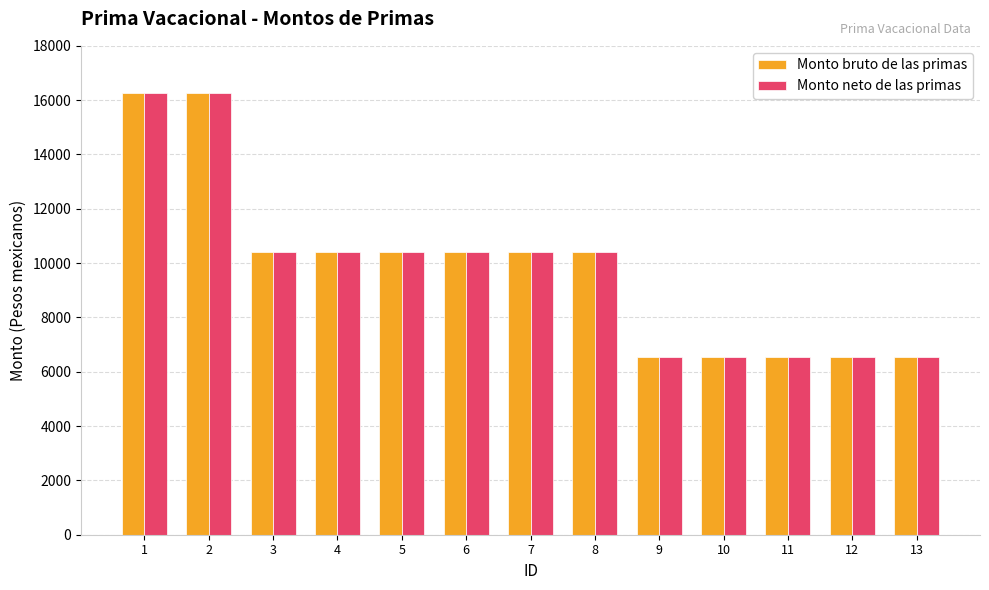

What is the difference between the second highest and minimum values in the Monto neto de las primas series?

9717.3